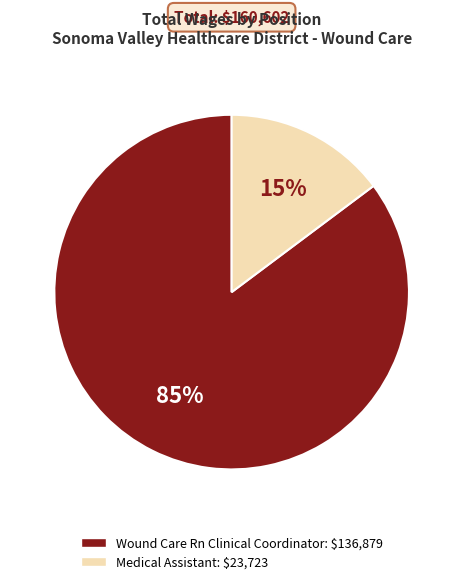

Which has a higher value, Medical Assistant or Wound Care Rn Clinical Coordinator?

Wound Care Rn Clinical Coordinator